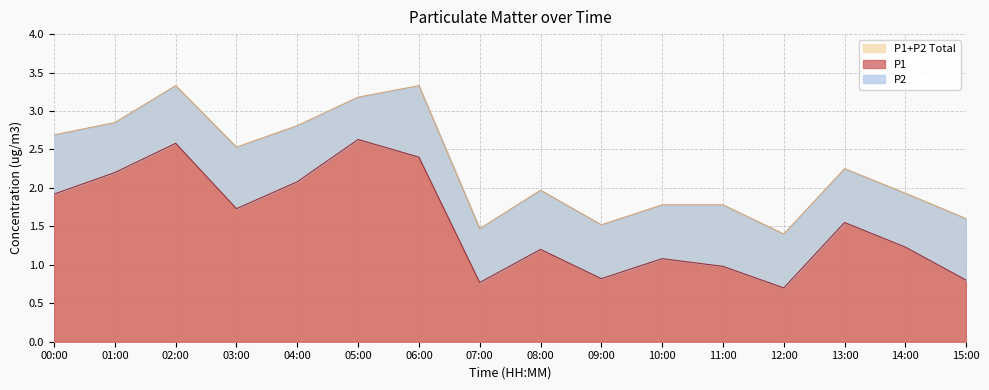

What is the ratio of the value at 05:00 to the value at 02:00?

1.0